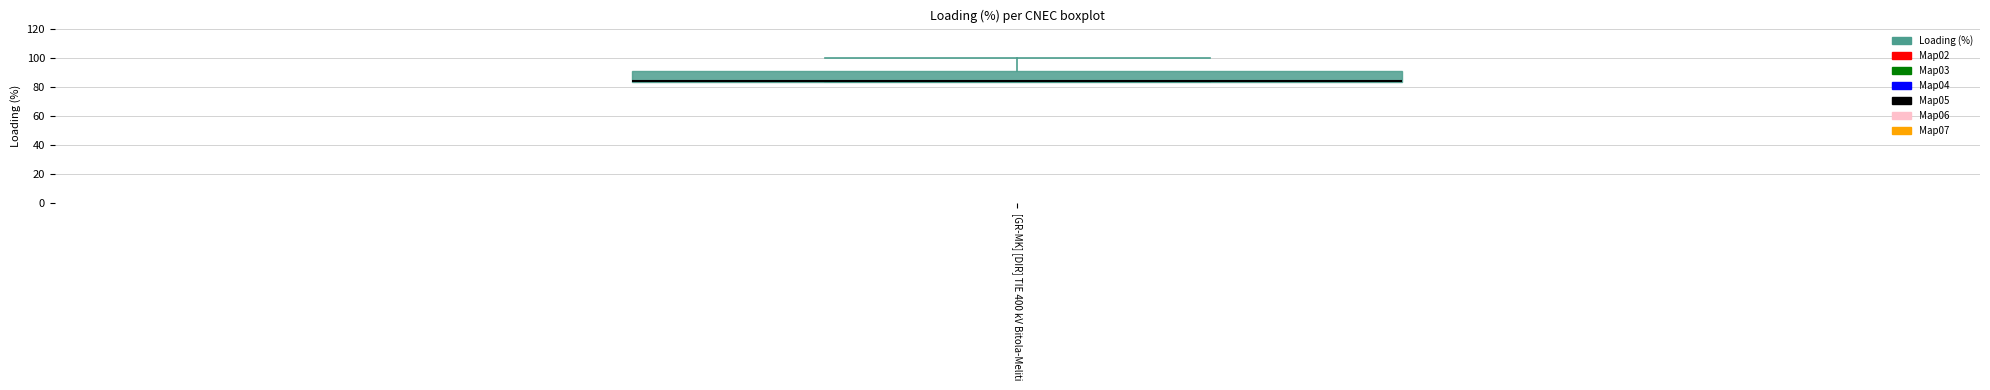

Read this box plot against the y-axis: the position of the median line, the range covered by the box, and the ends of both whiskers. The values are not printed on the chart, so give them approximately, as read against the axis.

median 84 (just above the box's lower edge), box 84 to 92, whiskers 84 to 100